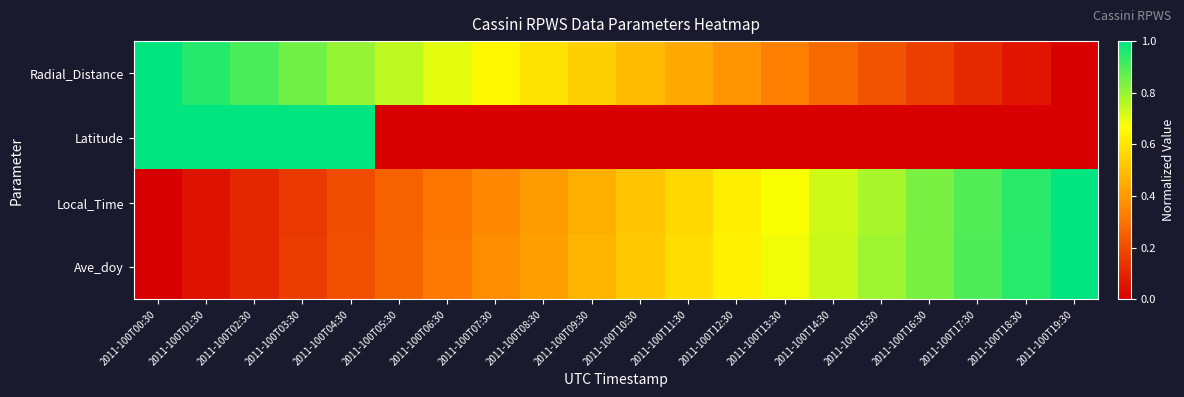

List the series in order of their peak value, highest first.

Radial_Distance, Latitude, Local_Time, Ave_doy